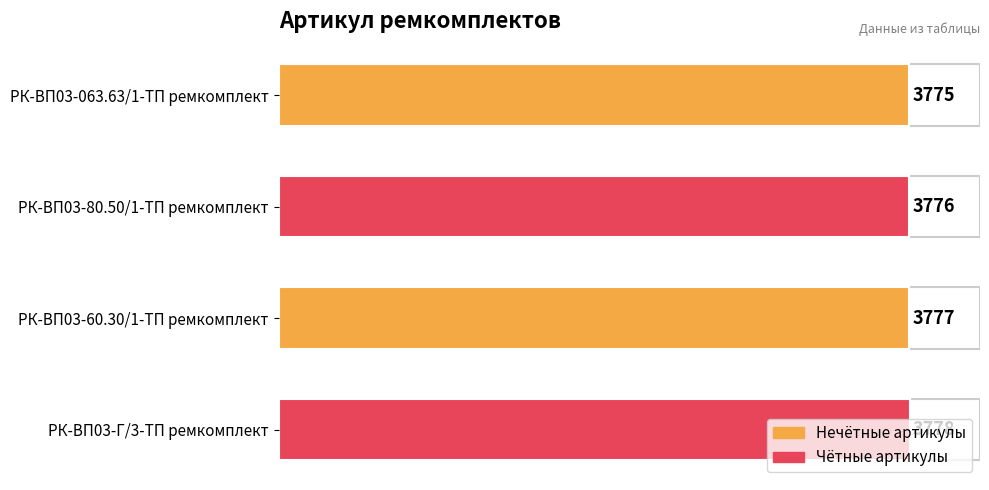

List the labels in order of value, largest first.

РК-ВП03-Г/3-ТП ремкомплект, РК-ВП03-60.30/1-ТП ремкомплект, РК-ВП03-80.50/1-ТП ремкомплект, РК-ВП03-063.63/1-ТП ремкомплект